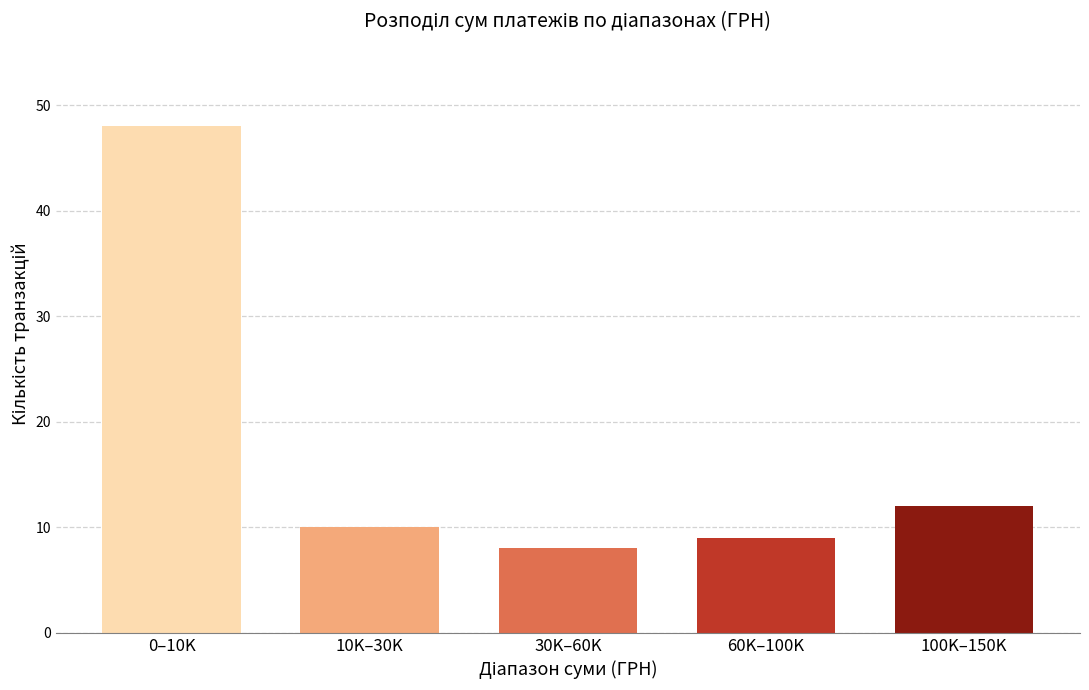

Reading left to right, transcribe all the data shown in this chart.

0–10K=48	10K–30K=10	30K–60K=8	60K–100K=9	100K–150K=12